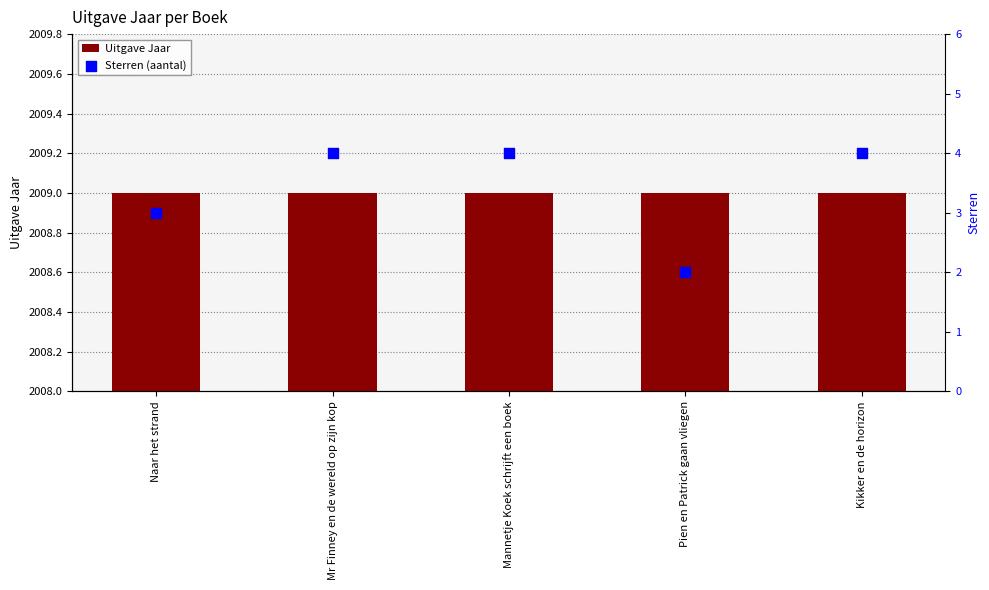

Which series reaches the maximum Y coordinate?

Uitgave Jaar